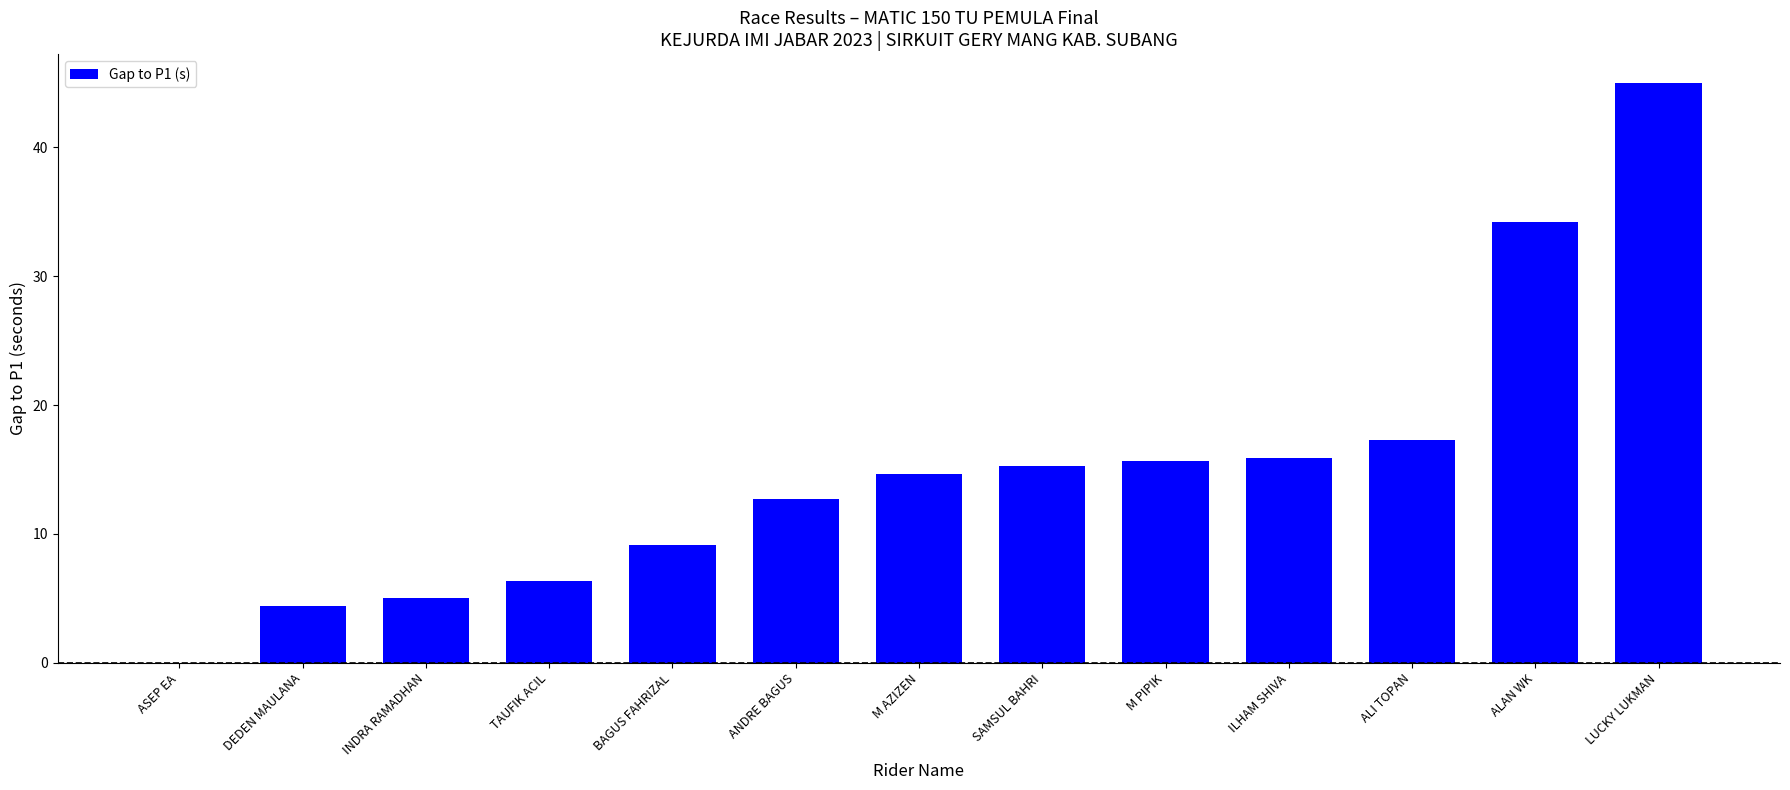

Which has a higher value, ILHAM SHIVA or SAMSUL BAHRI?

ILHAM SHIVA